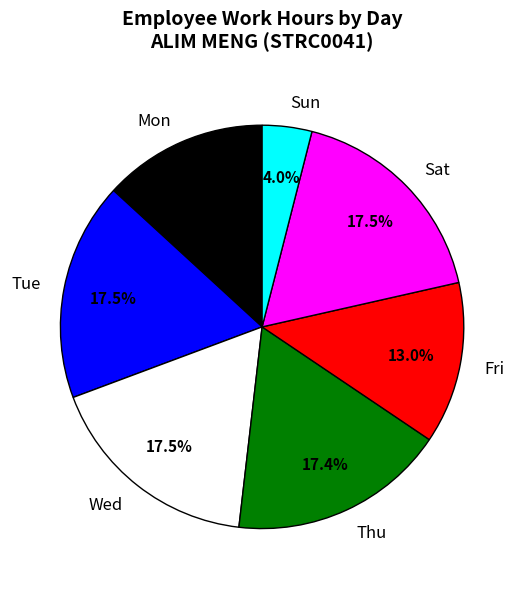

How many slices are in this pie chart?

7